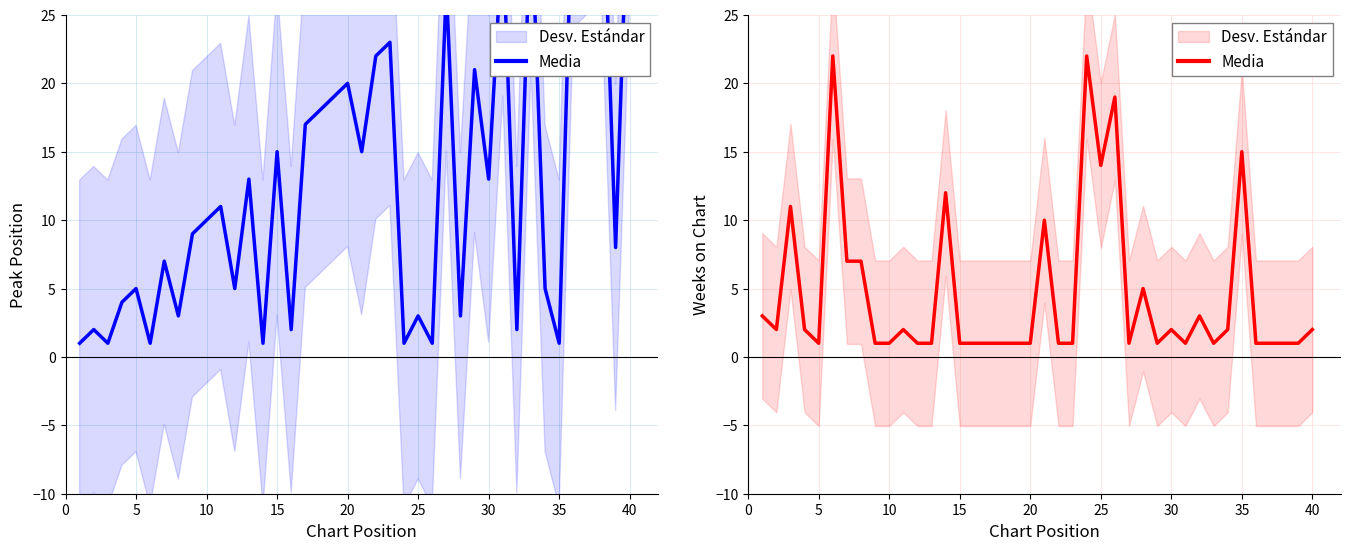

True or false: there are more than 0 points higher than both neighbors.

True